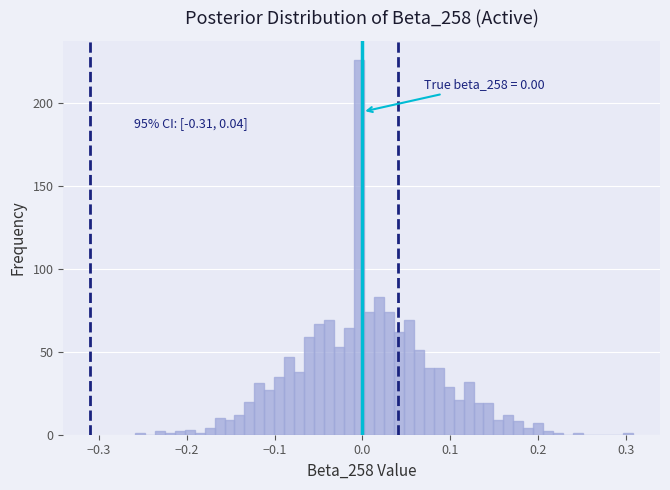

Read against the x-axis, roughly where is the centre of the tallest bar?

0.00